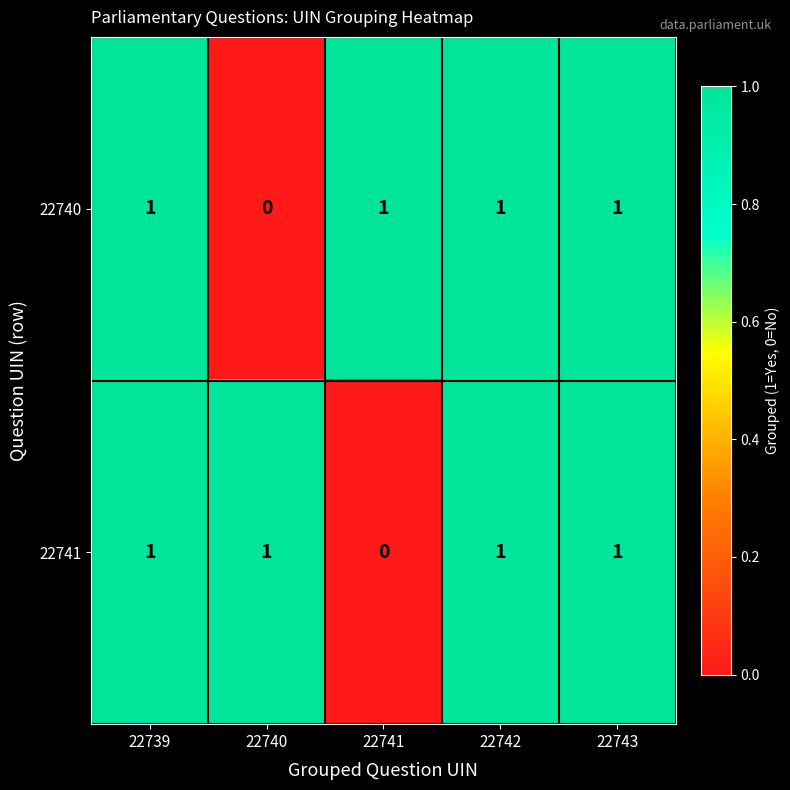

The 22741 series shows 1 at 22739. True or false?

True